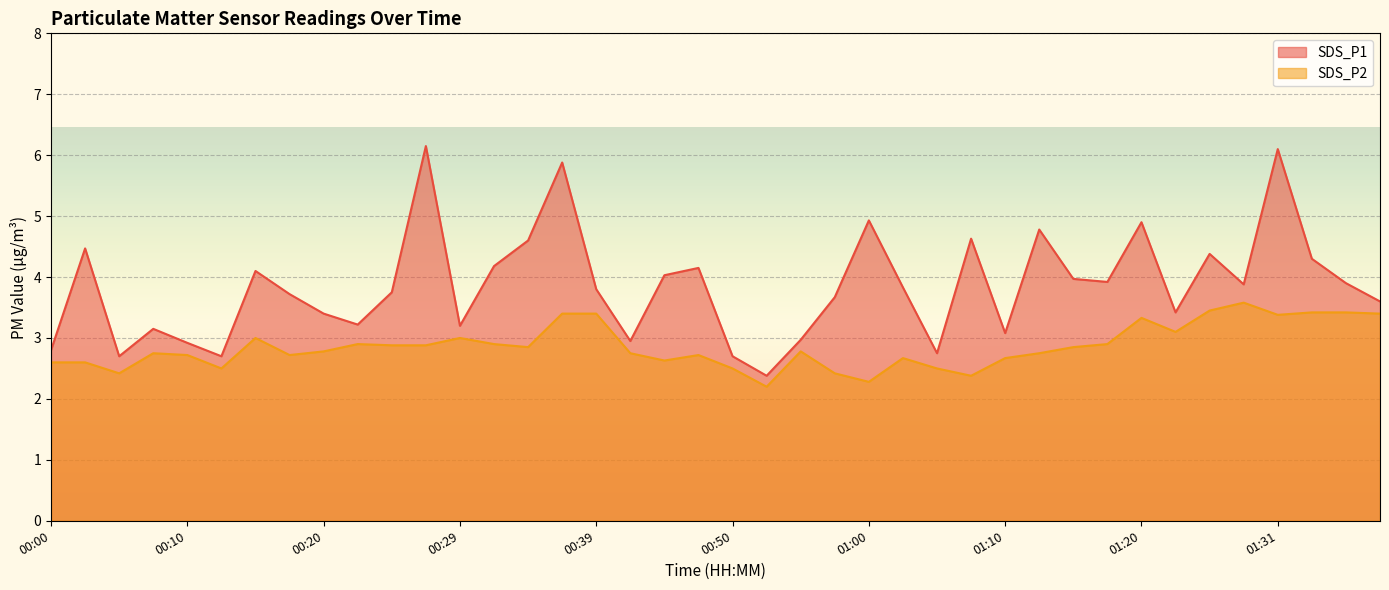

List the series in order of their overall mean, highest first.

SDS_P1, SDS_P2